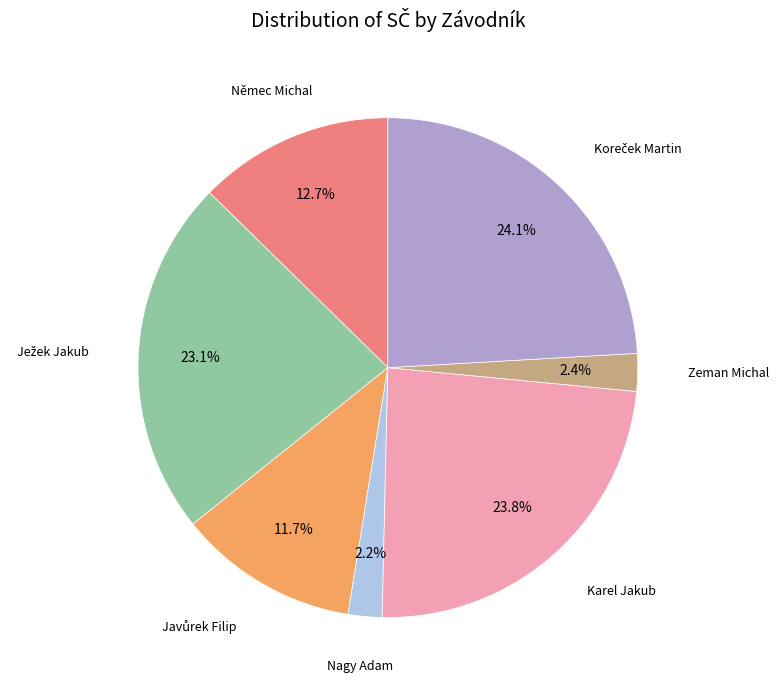

Does any single category account for the majority?

No